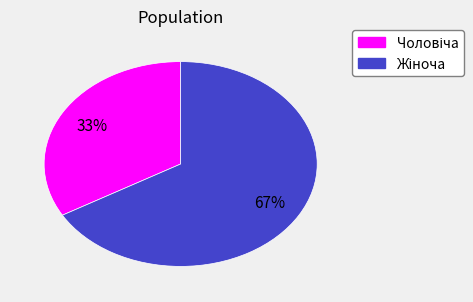

To the nearest percent, what is the average slice percentage?

50%